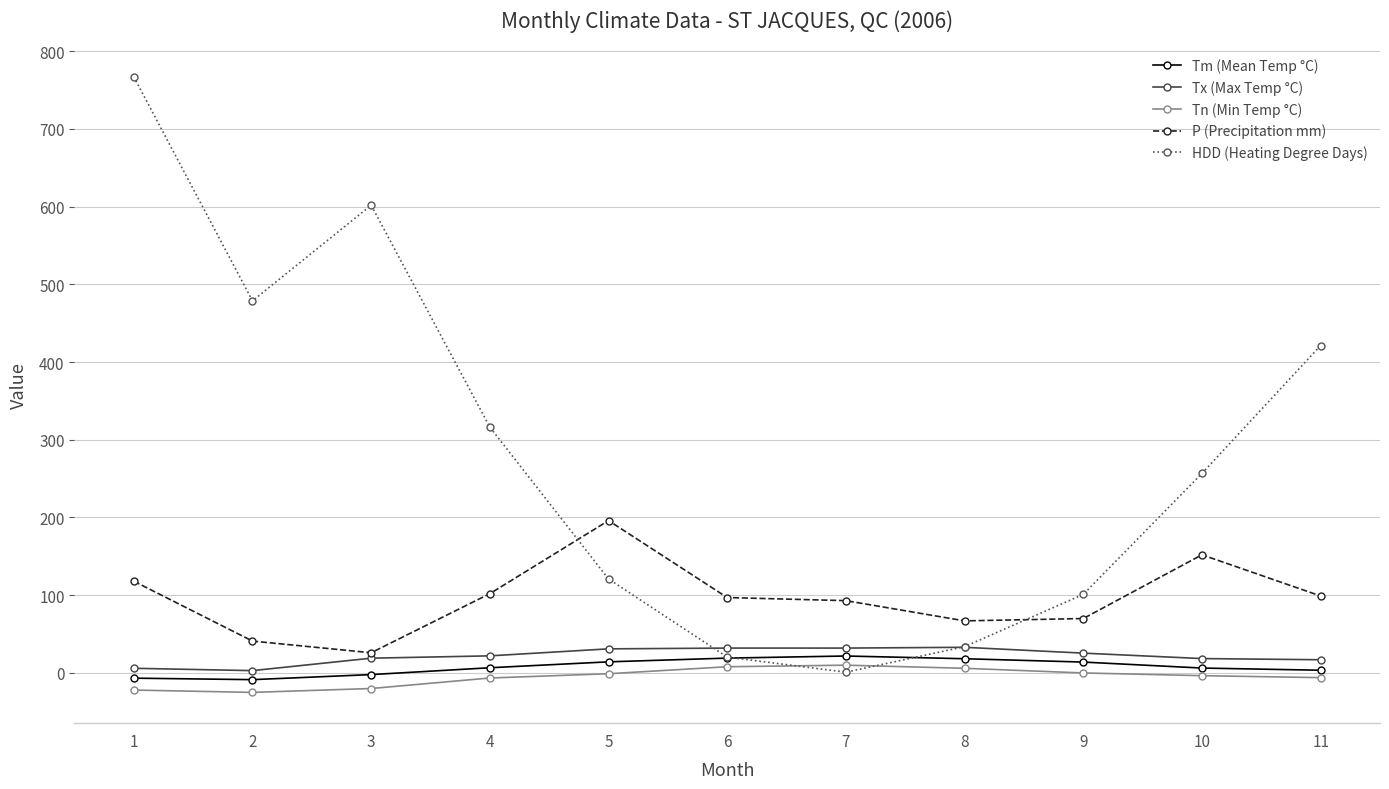

Between which two adjacent categories do Tx (Max Temp °C) and HDD (Heating Degree Days) first intersect?

5 and 6